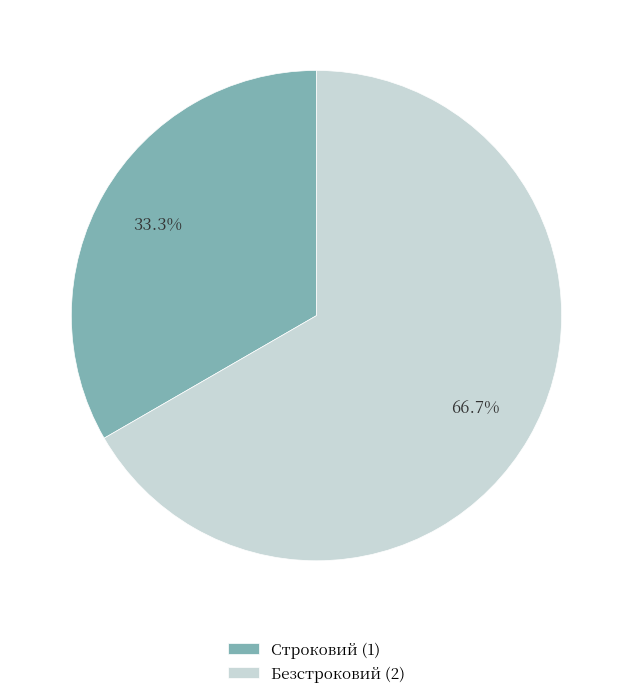

To the nearest percent, what percentage of the pie is Безстроковий?

67%